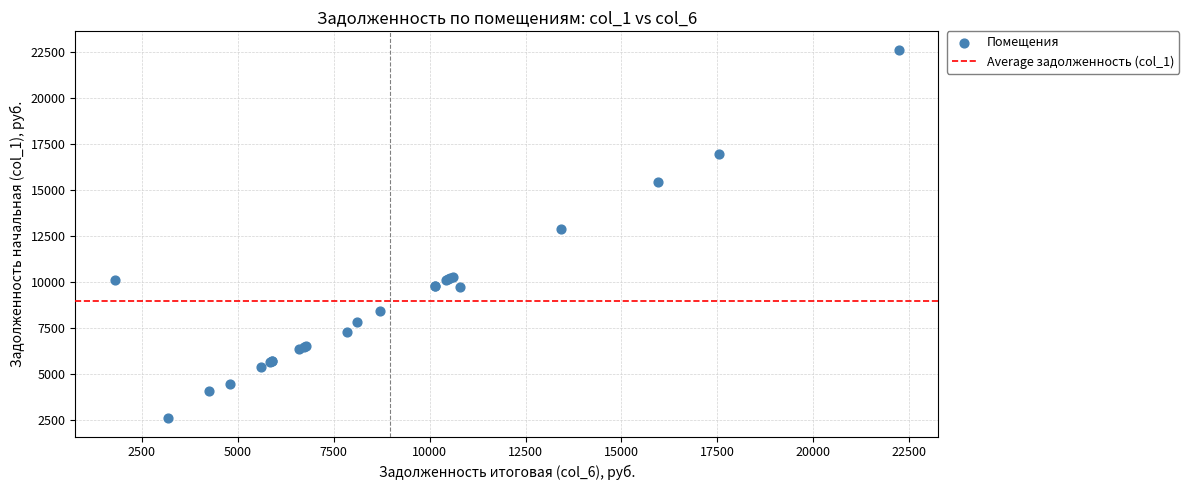

What Y value in the scatter plot is closest to 12625?

12885.1